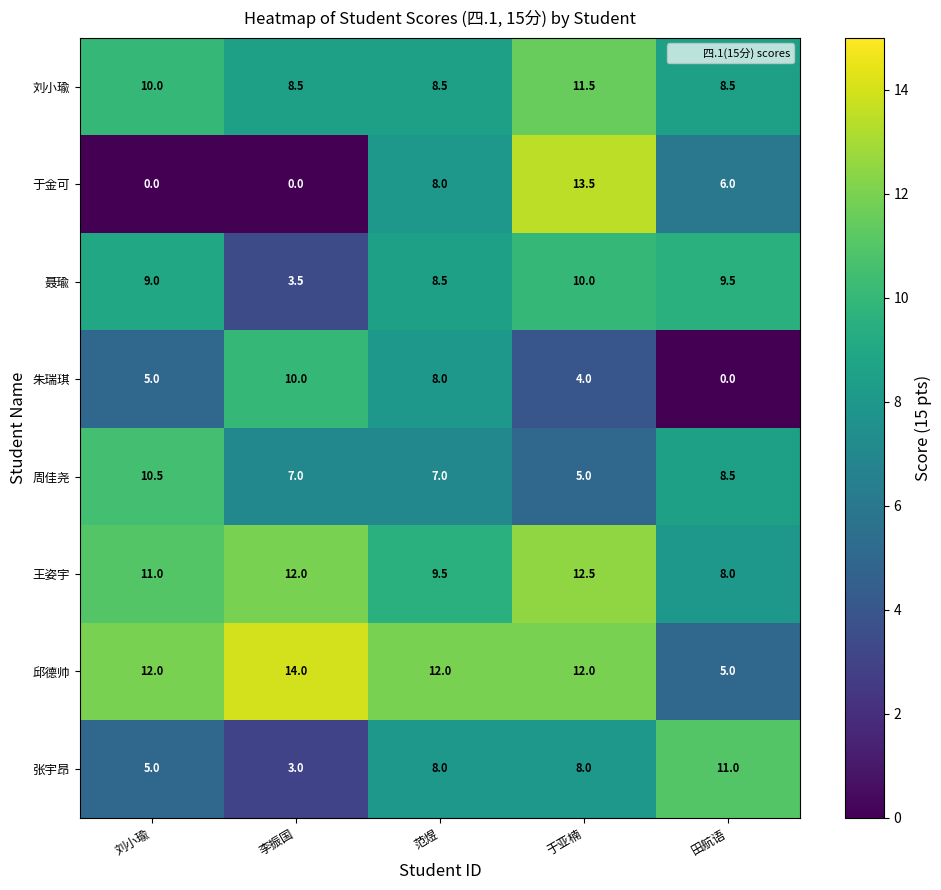

Is it true that 于金可 equals 0.0 at 李振国?

True